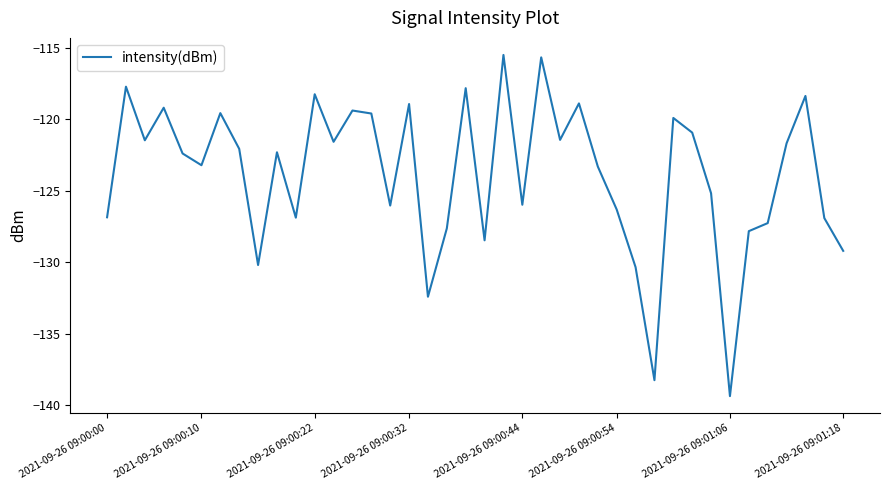

What is the difference between the maximum and minimum values?

23.9